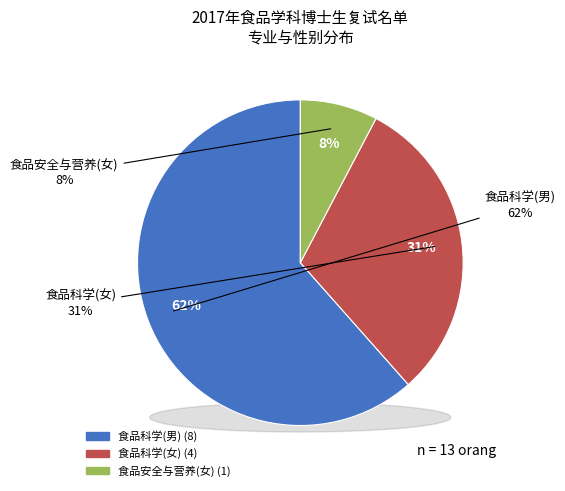

True or false: 食品安全与营养(女) accounts for 8% of the total.

True